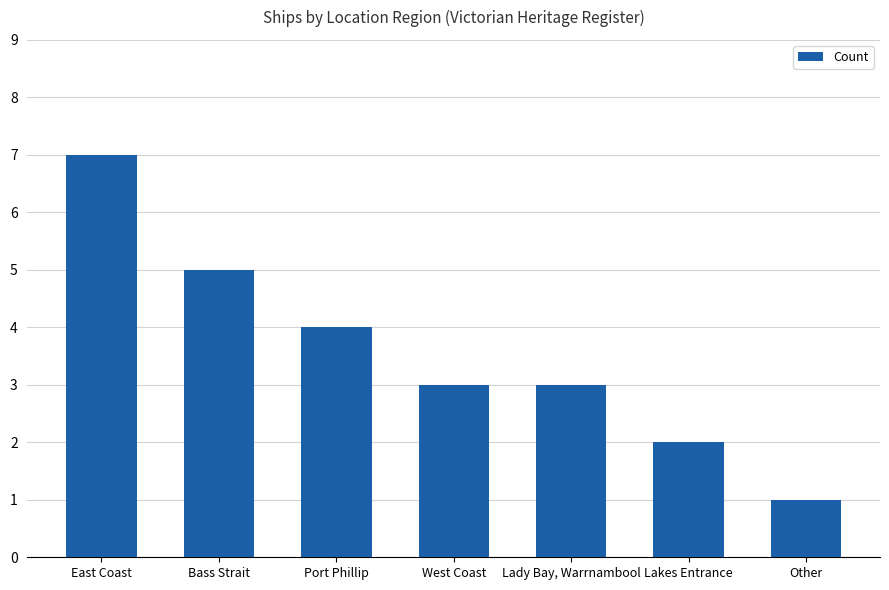

Is it true that the value at East Coast is 7?

True